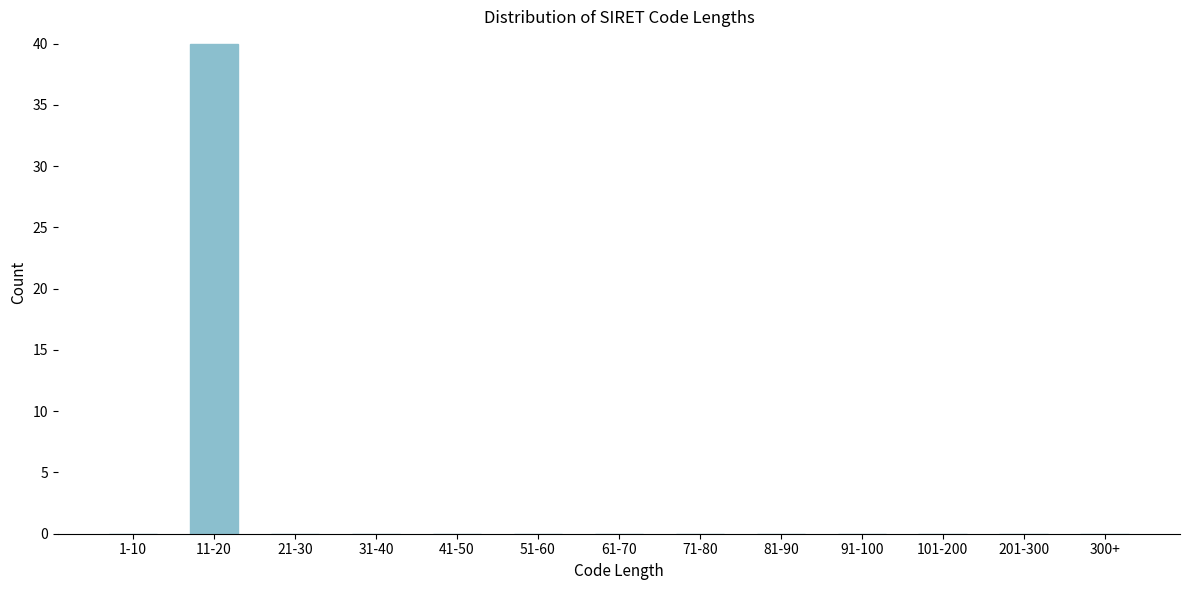

Reading left to right, transcribe all the data shown in this chart.

1-10=0	11-20=40	21-30=0	31-40=0	41-50=0	51-60=0	61-70=0	71-80=0	81-90=0	91-100=0	101-200=0	201-300=0	300+=0